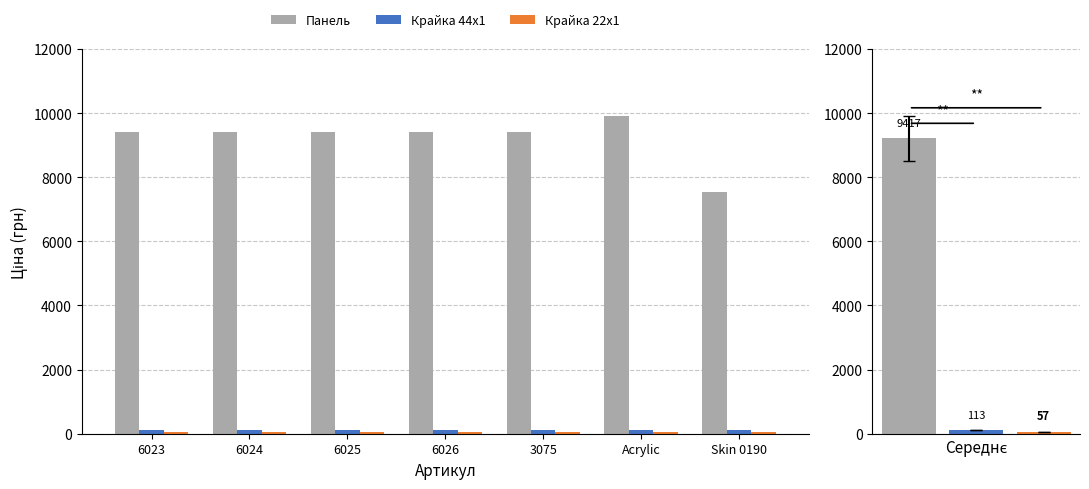

Between Skin 0190 and 6024, which is larger?

6024